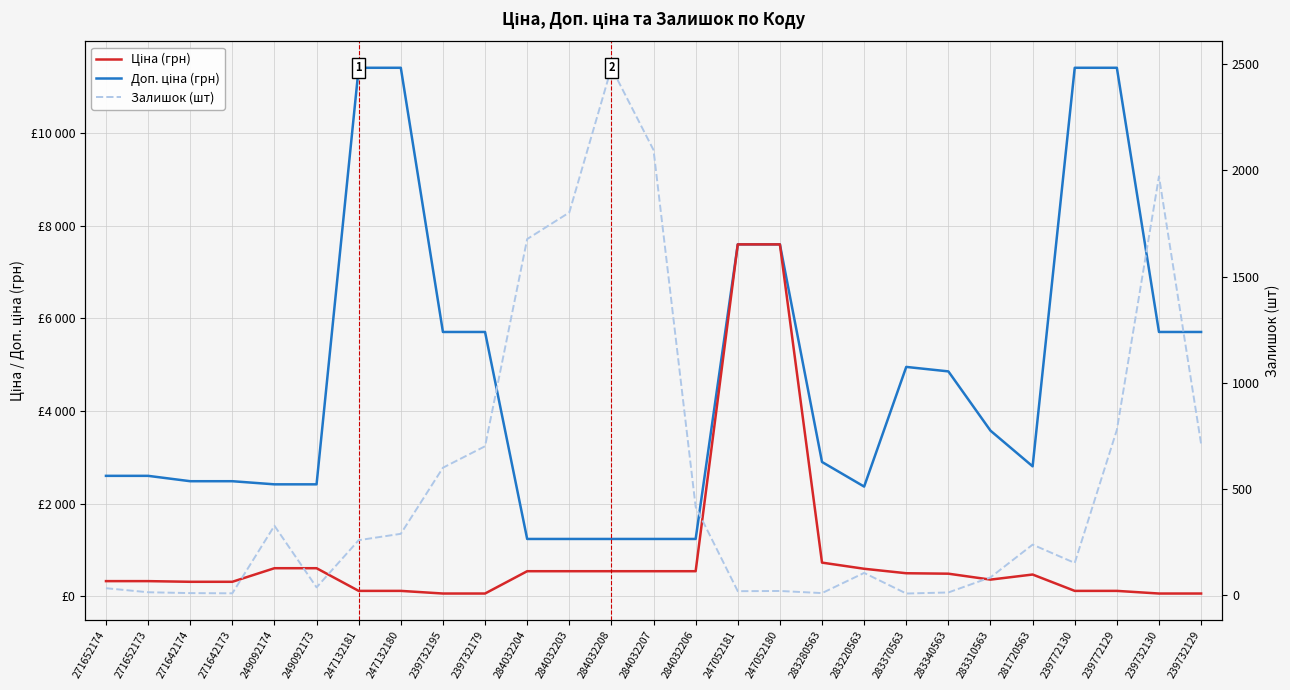

What is the sum of the Ціна (грн) values at 284032203 and 283280563?

1263.5